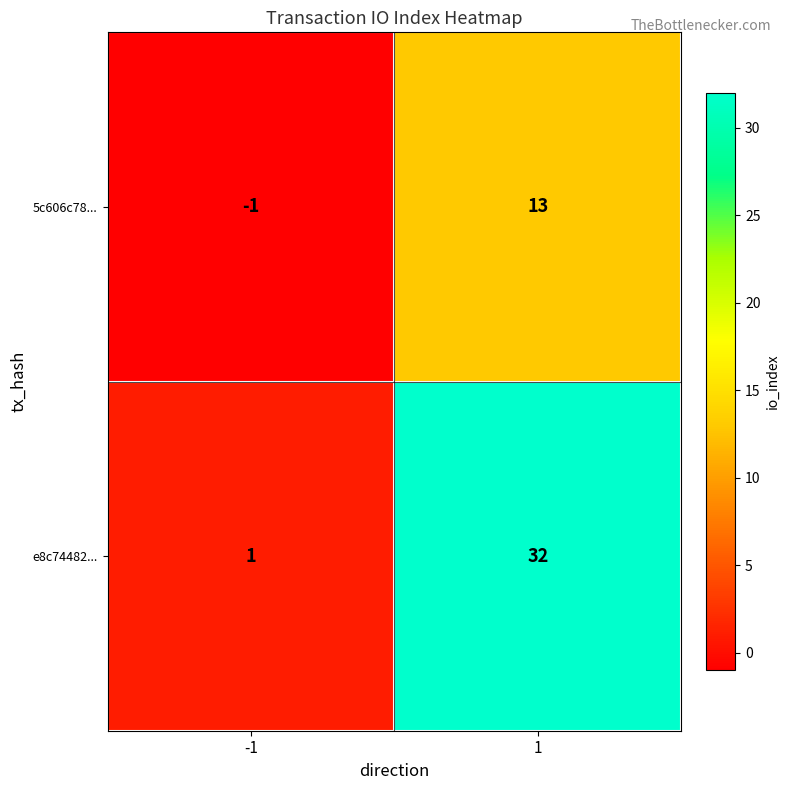

What is the sum of the e8c74482... values at 1 and -1?

33